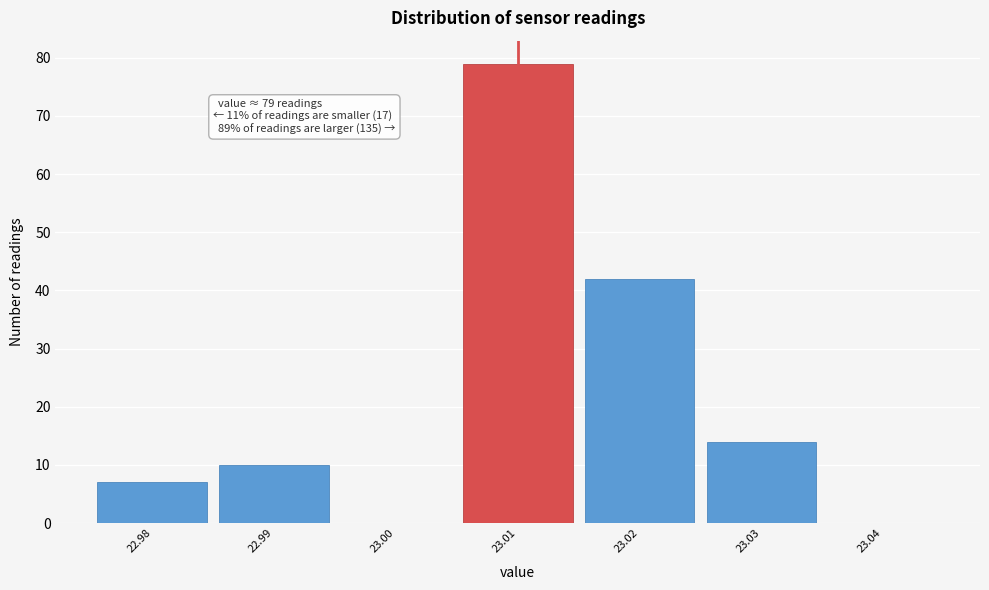

Which range on the x-axis has the tallest bar?

23.005 to 23.015